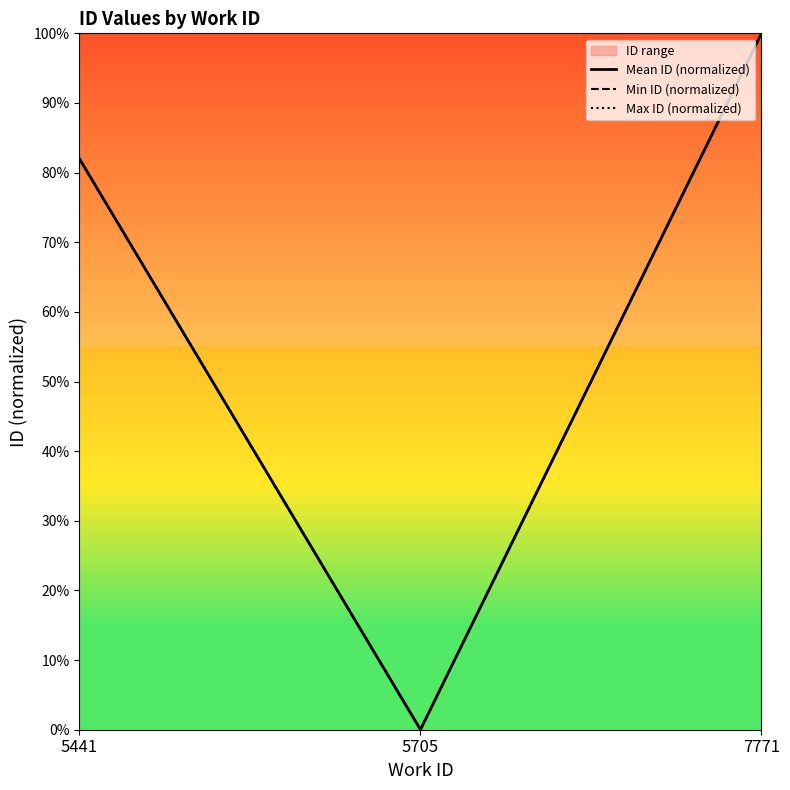

The value of Mean ID (normalized) at 7771 is 100.0. True or false?

True